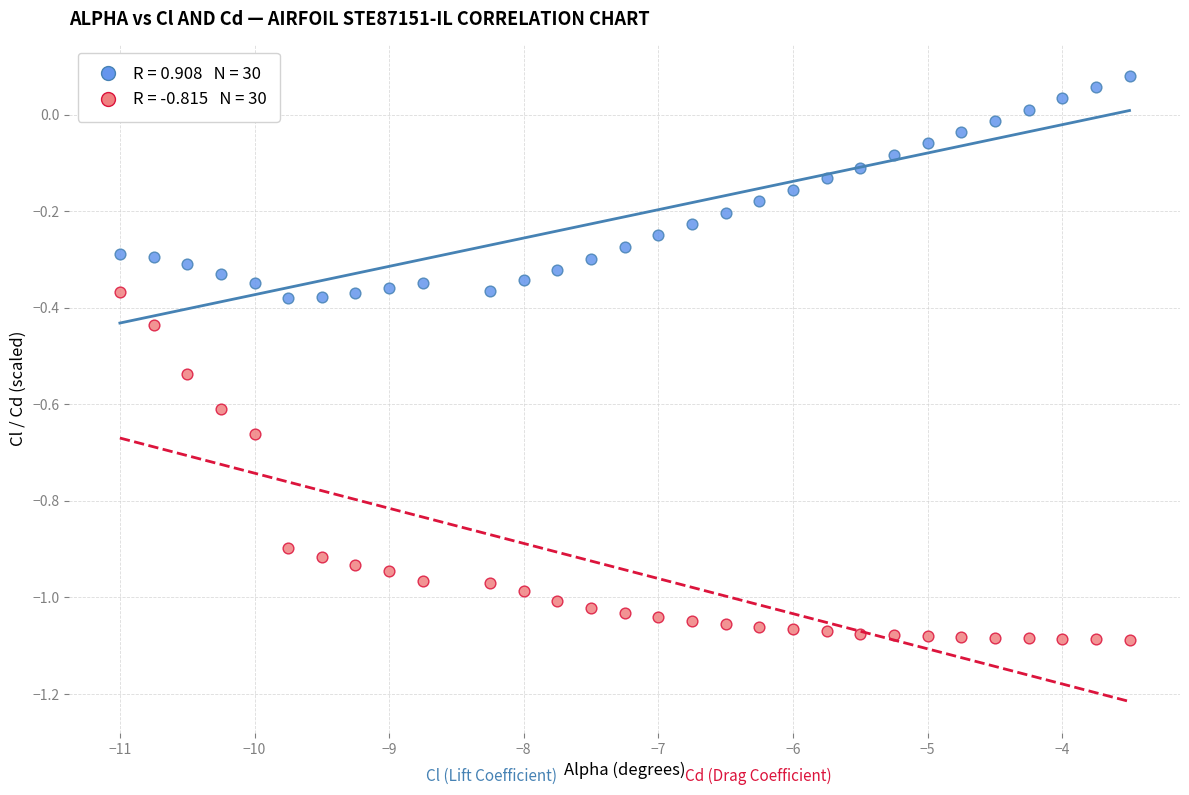

Across all data points, what is the range of X values (max minus min)?

7.5